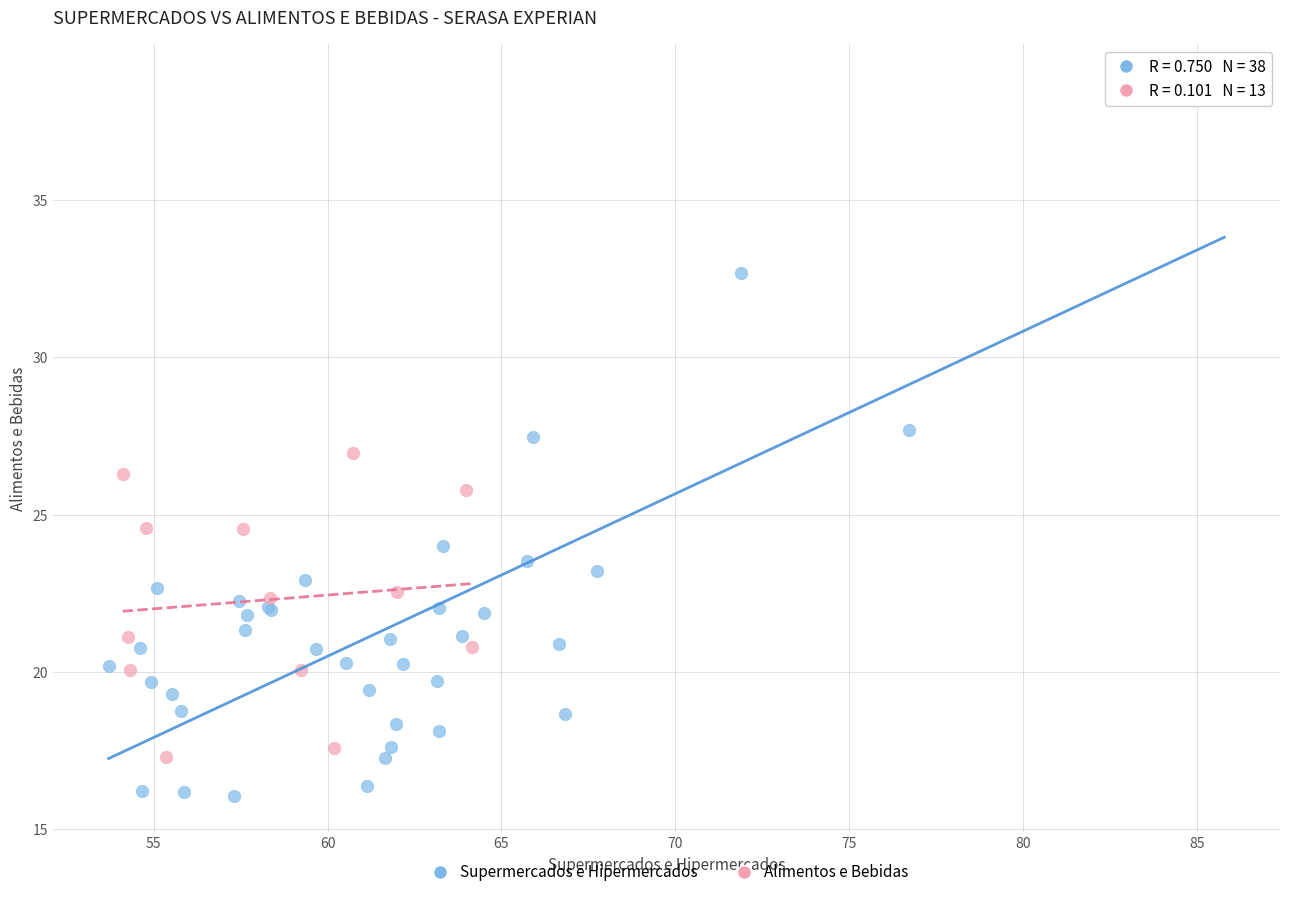

Which series contains the highest Y value?

Supermercados e Hipermercados